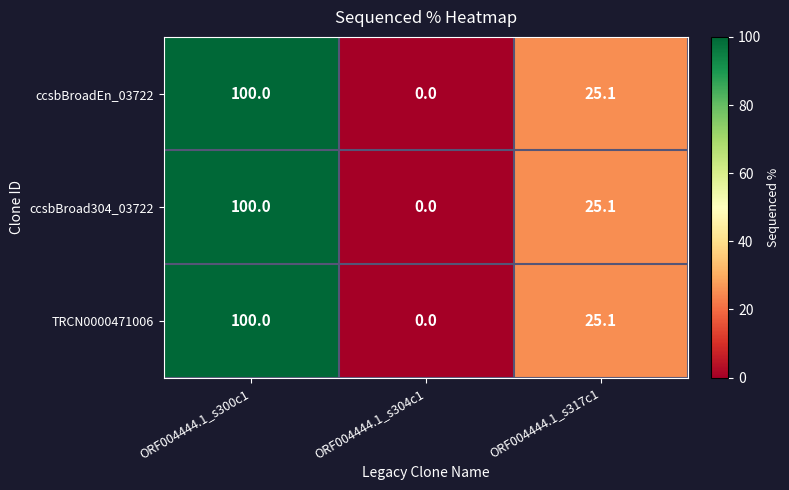

What is the difference between the second highest and minimum values in the ccsbBroad304_03722 series?

25.1